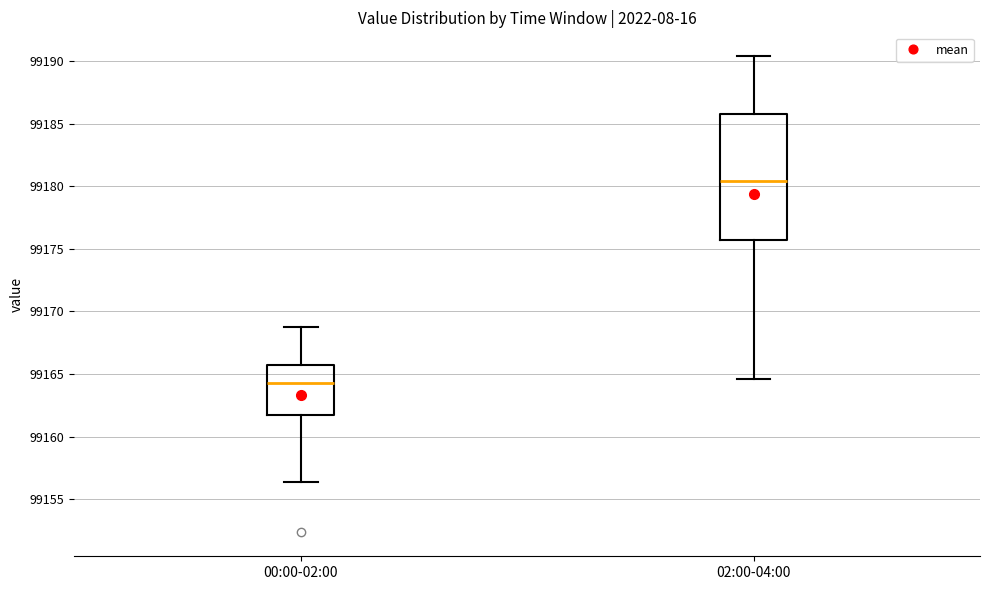

Comparing the boxes themselves (not the whiskers), which one is the tallest?

02:00-04:00